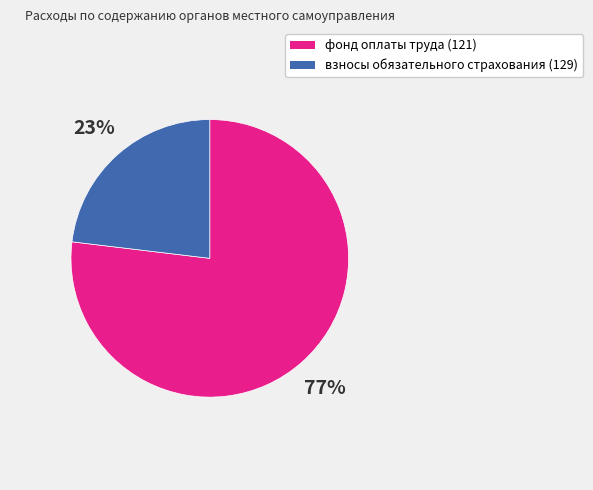

Rank the categories by value from lowest to highest.

взносы обязательного страхования (129), фонд оплаты труда (121)